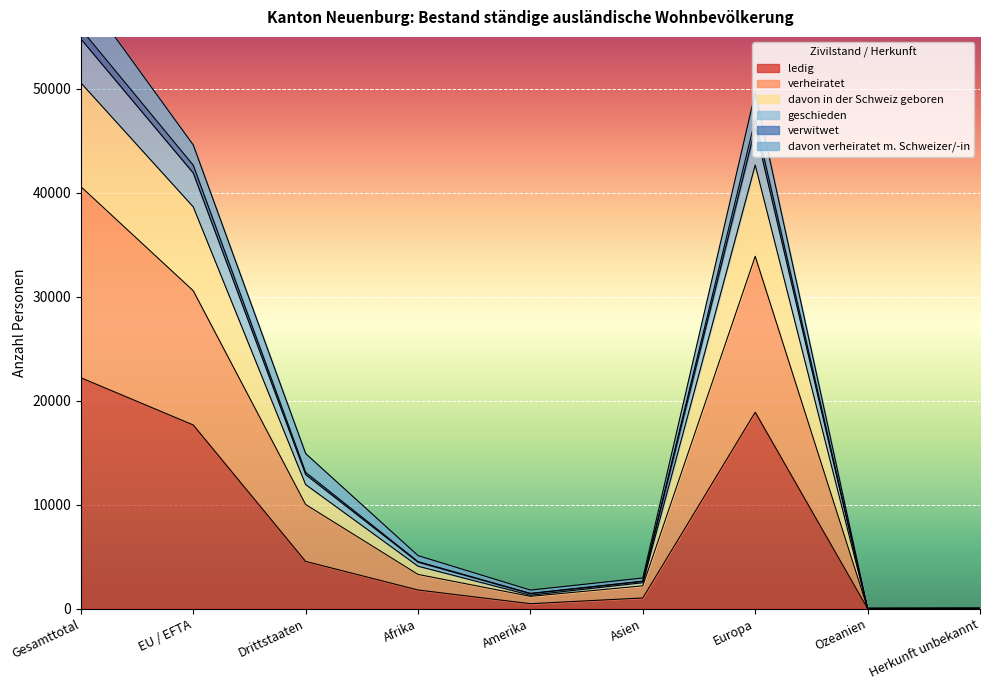

True or false: verwitwet and davon in der Schweiz geboren intersect in this chart.

False